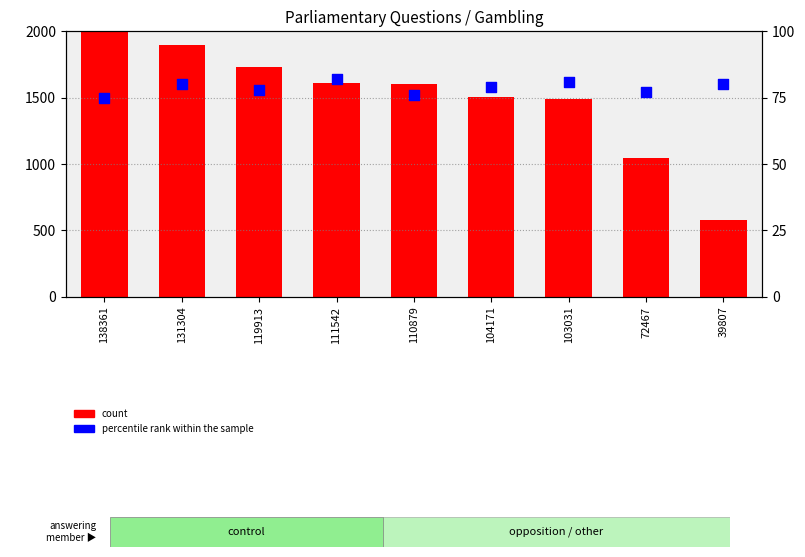

At how many categories does at least one series exceed 1758?

2